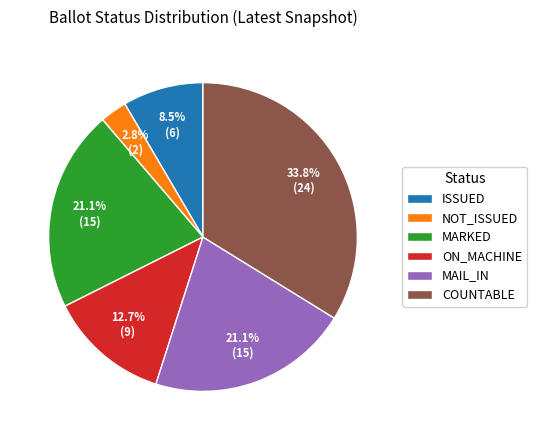

Is there a majority slice in this chart?

No